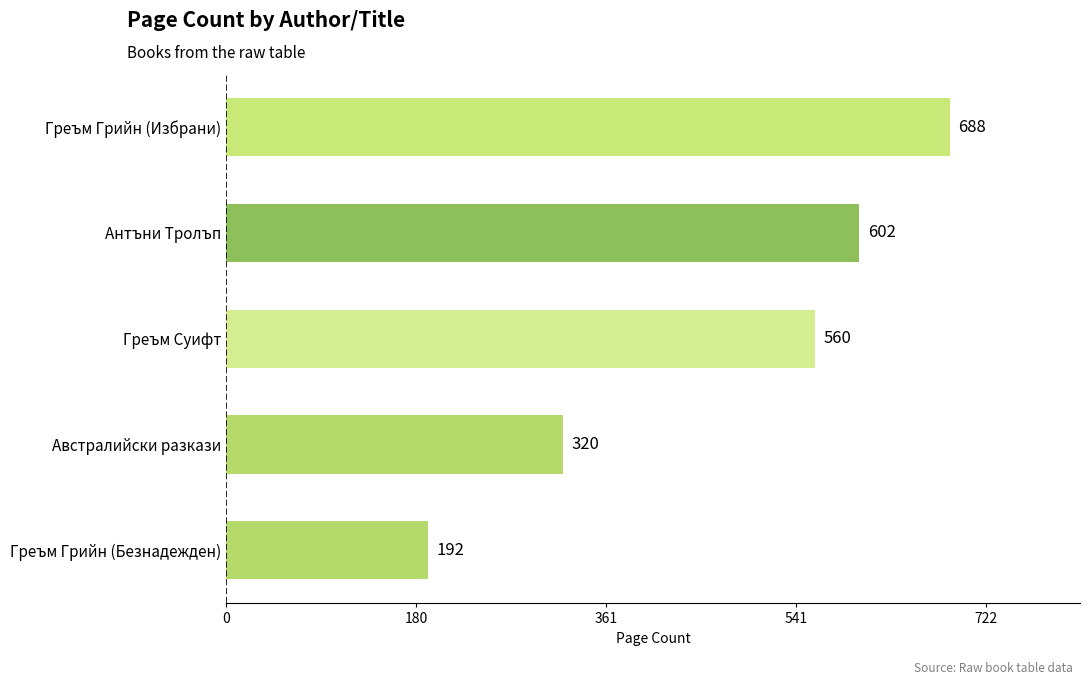

Which label corresponds to the largest value in the chart?

Греъм Грийн (Избрани)